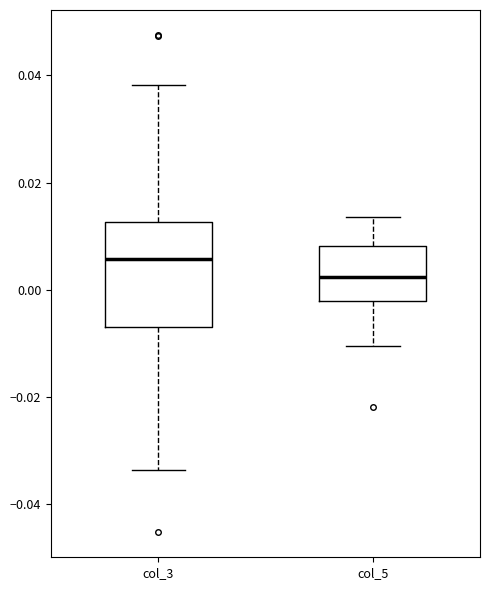

Where does the median line of the box for col_3 sit on the y-axis? The values are not printed on the chart, so give them approximately, as read against the axis.

0.006